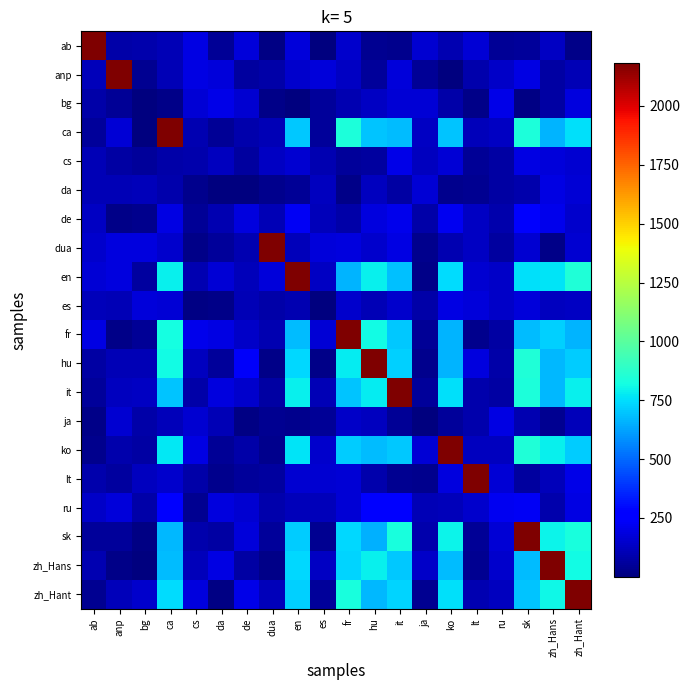

How many series are shown in this chart?

20